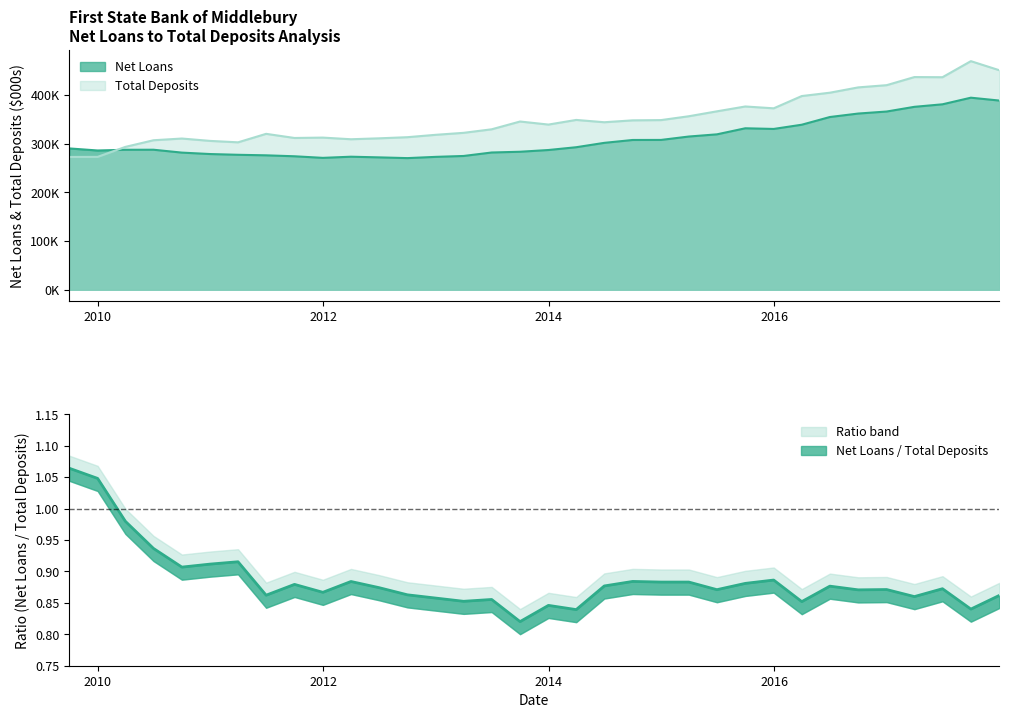

Rank the categories by Total Deposits value from highest to lowest.

2017-09-30, 2017-12-31, 2017-03-31, 2017-06-30, 2016-12-31, 2016-09-30, 2016-06-30, 2016-03-31, 2015-09-30, 2015-12-31, 2015-06-30, 2015-03-31, 2014-03-31, 2014-12-31, 2014-09-30, 2013-09-30, 2014-06-30, 2013-12-31, 2013-06-30, 2013-03-31, 2011-06-30, 2012-12-31, 2012-09-30, 2011-12-31, 2011-09-30, 2012-06-30, 2010-09-30, 2012-03-31, 2010-06-30, 2010-12-31, 2011-03-31, 2010-03-31, 2009-12-31, 2009-09-30